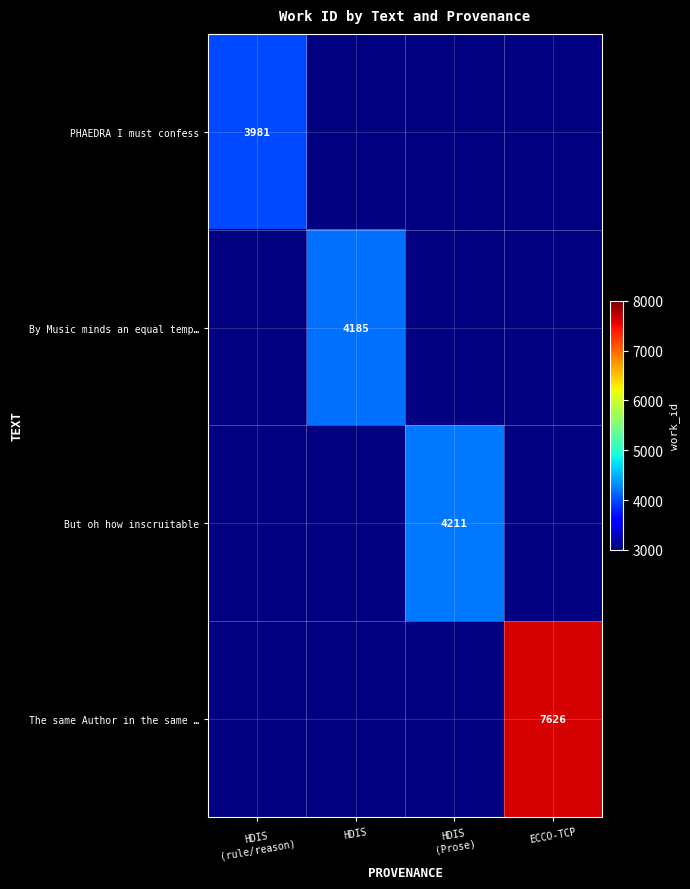

How many categories are shown in the chart?

4